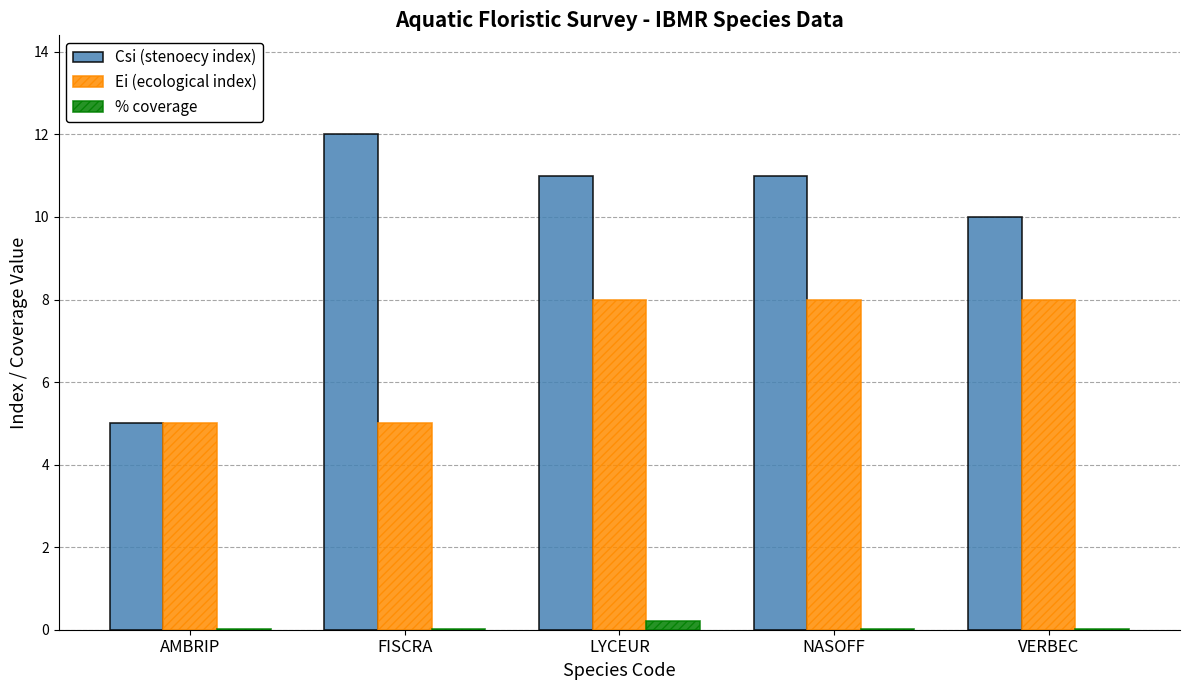

What is the total value across all series at FISCRA?

17.0